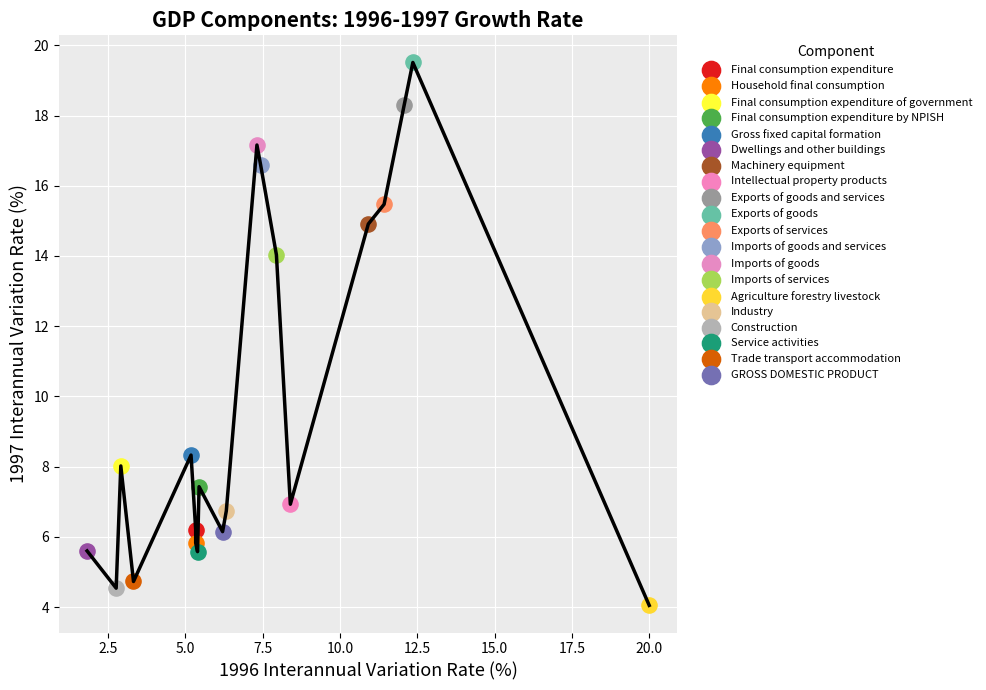

What are all the series names shown in the legend?

Final consumption expenditure, Household final consumption, Final consumption expenditure of government, Final consumption expenditure by NPISH, Gross fixed capital formation, Dwellings and other buildings, Machinery equipment, Intellectual property products, Exports of goods and services, Exports of goods, Exports of services, Imports of goods and services, Imports of goods, Imports of services, Agriculture forestry livestock, Industry, Construction, Service activities, Trade transport accommodation, GROSS DOMESTIC PRODUCT